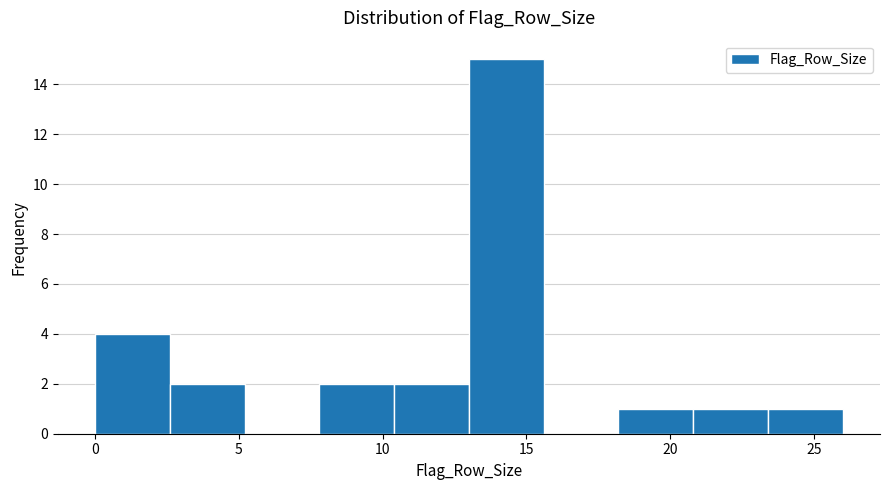

Over which range of the x-axis is the bar tallest?

13.0 to 15.6